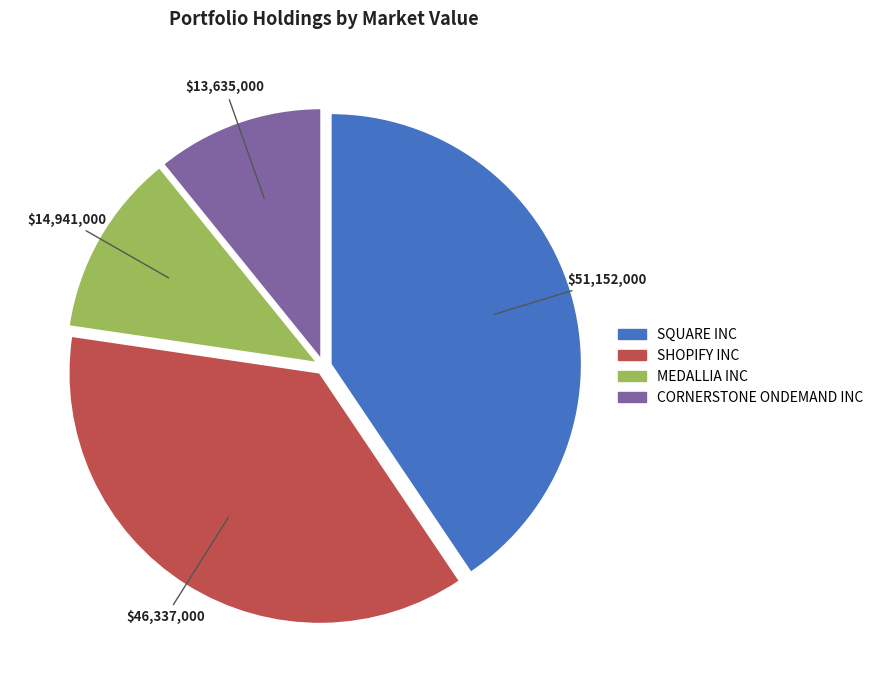

How many slices are in this pie chart?

4